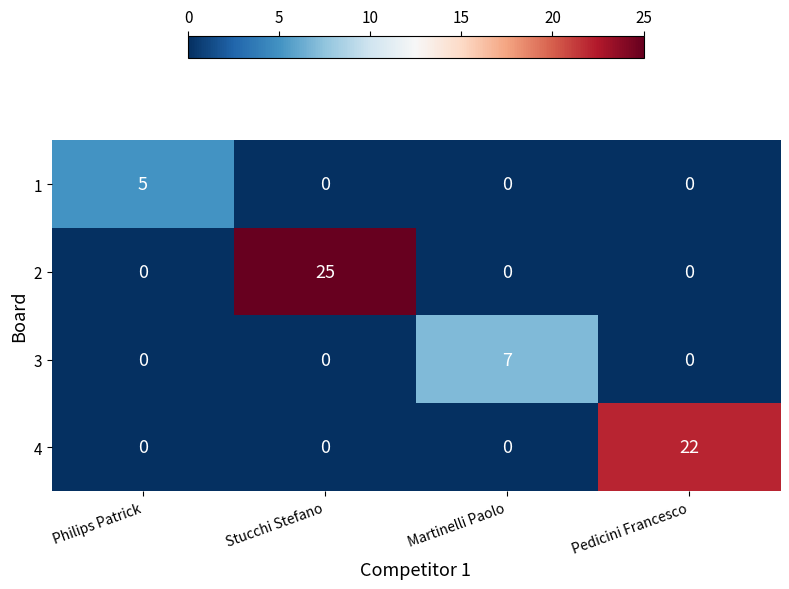

Which series has the widest spread of values?

2